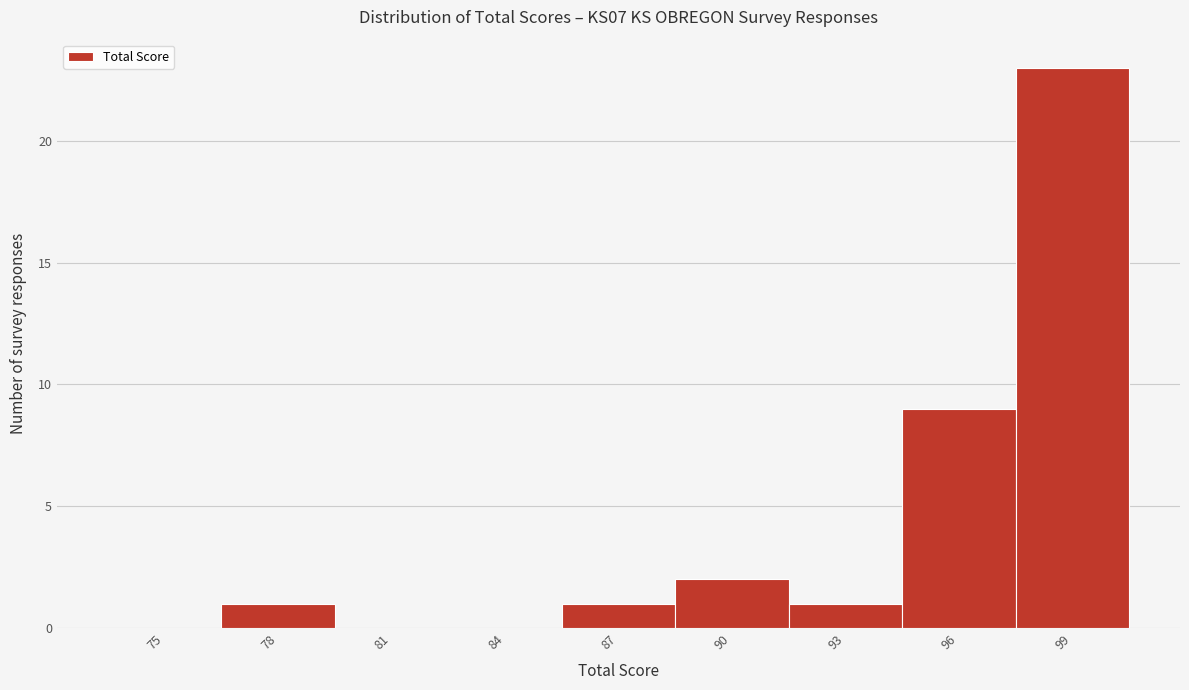

Reading right to left, transcribe all the data shown in this chart.

99=23	96=9	93=1	90=2	87=1	84=0	81=0	78=1	75=0